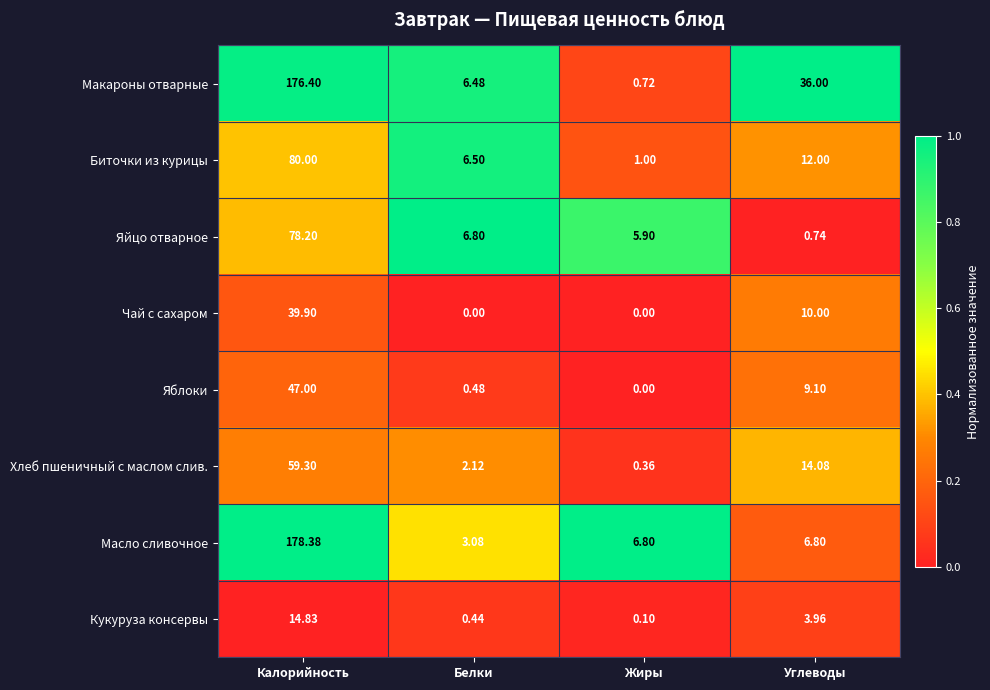

At which label does Биточки из курицы first exceed 12?

Калорийность